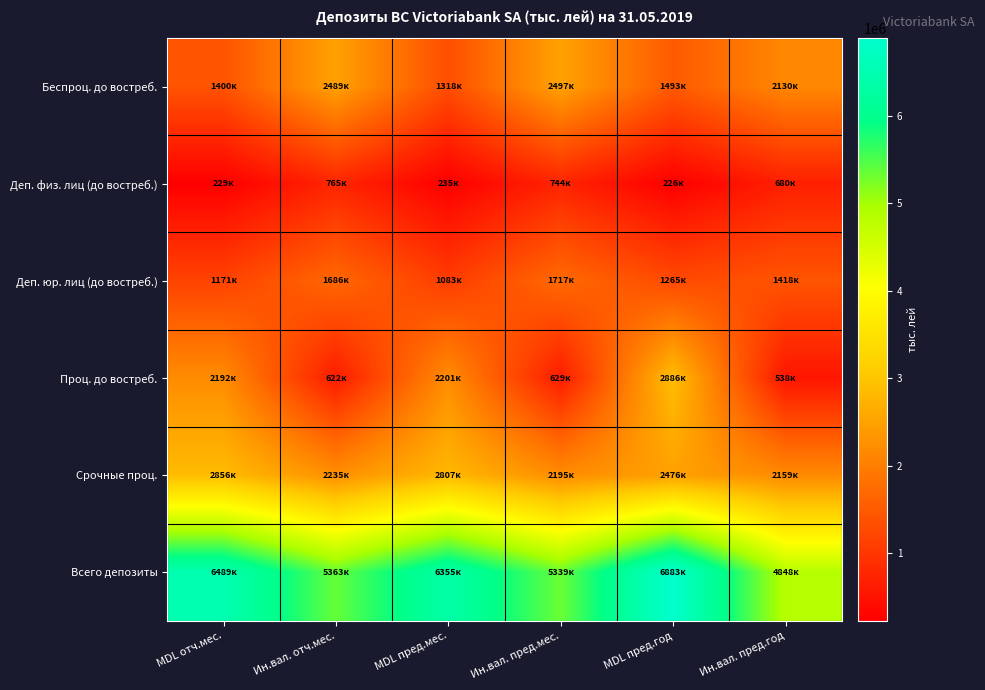

Which series has the widest spread of values?

Проц. до востреб.